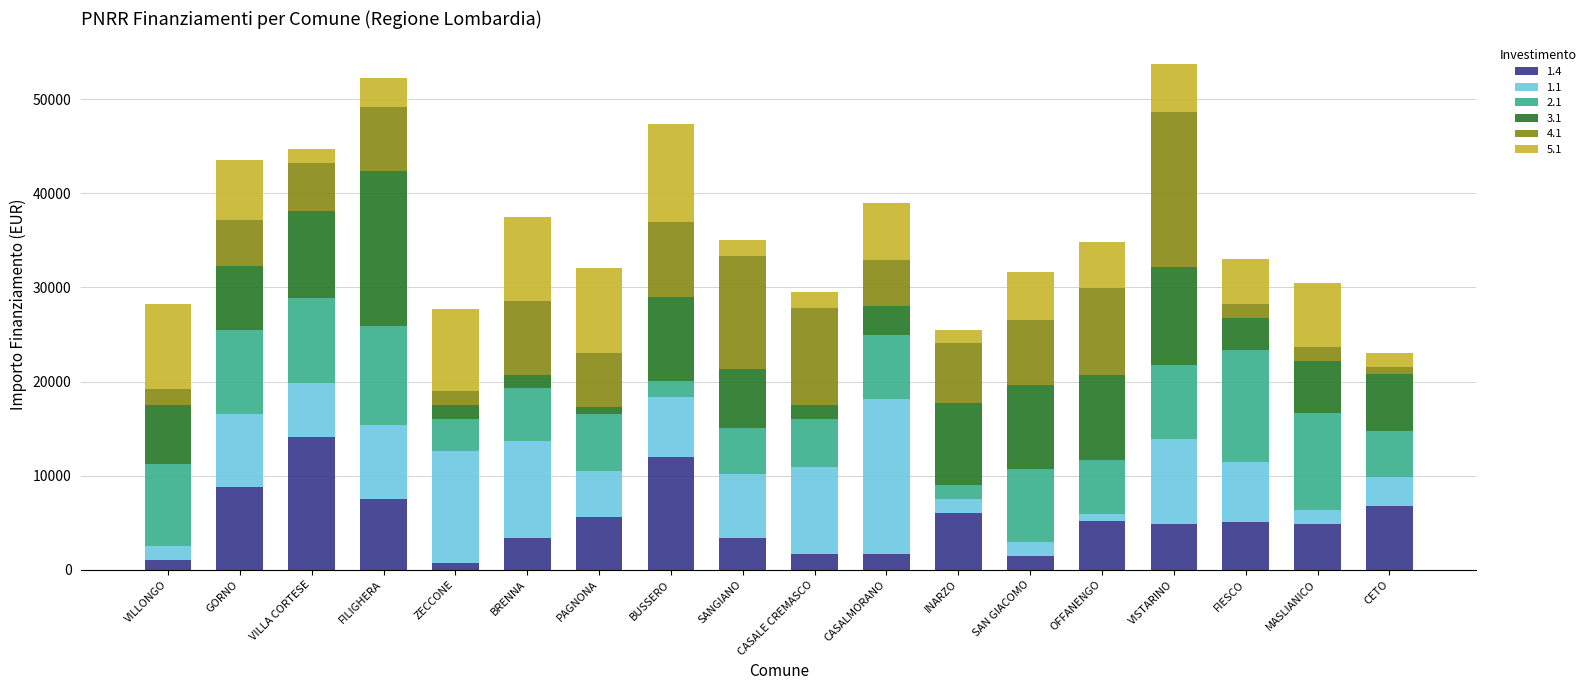

Which category has the highest value in the 1.4 series?

VILLA CORTESE